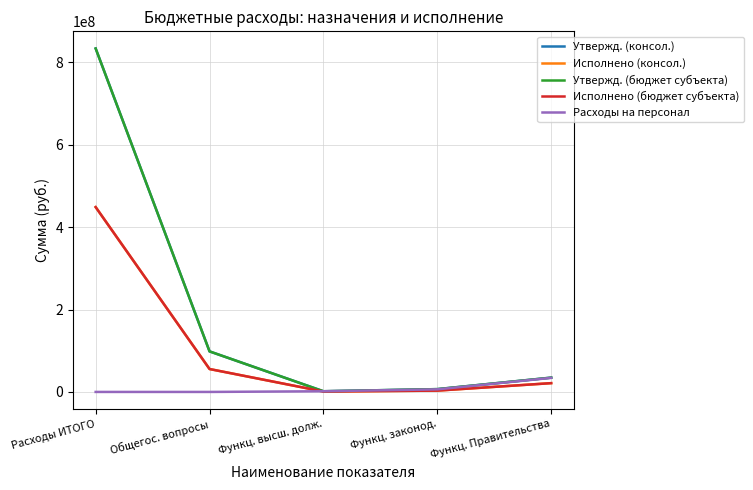

Does the chart display data point markers on the line(s)?

No